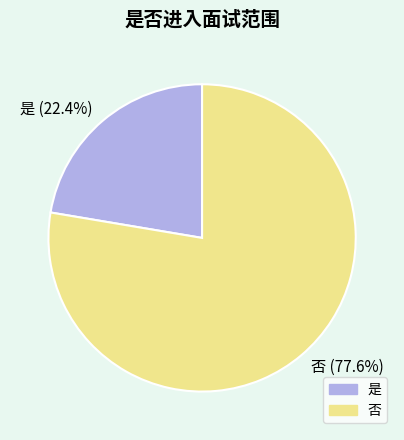

To the nearest percent, what is the average slice percentage?

50%